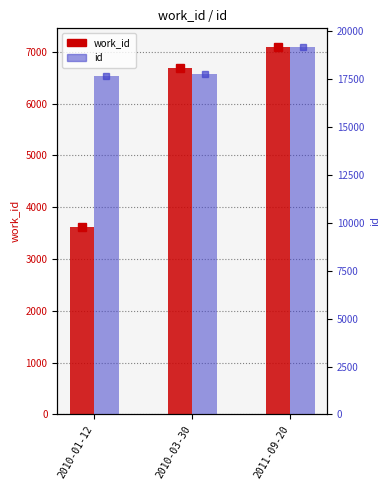

List the series in order of their peak value, highest first.

id, work_id